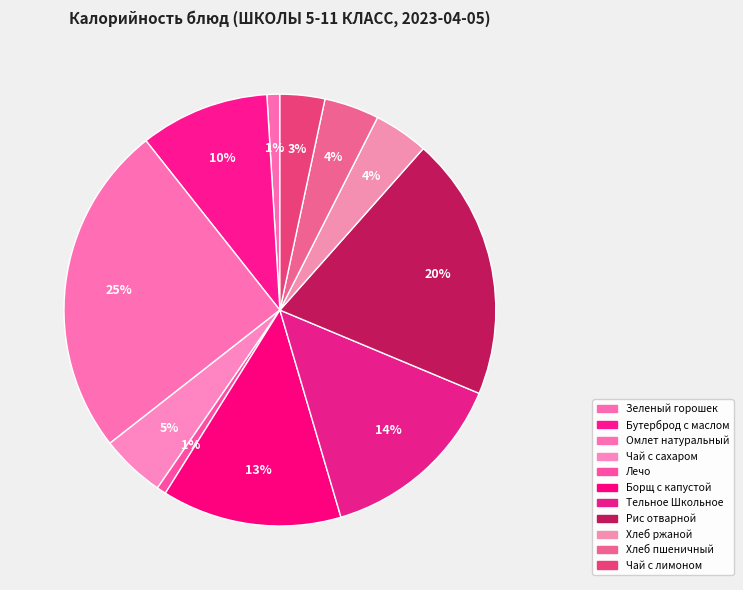

Does any single category account for the majority?

No